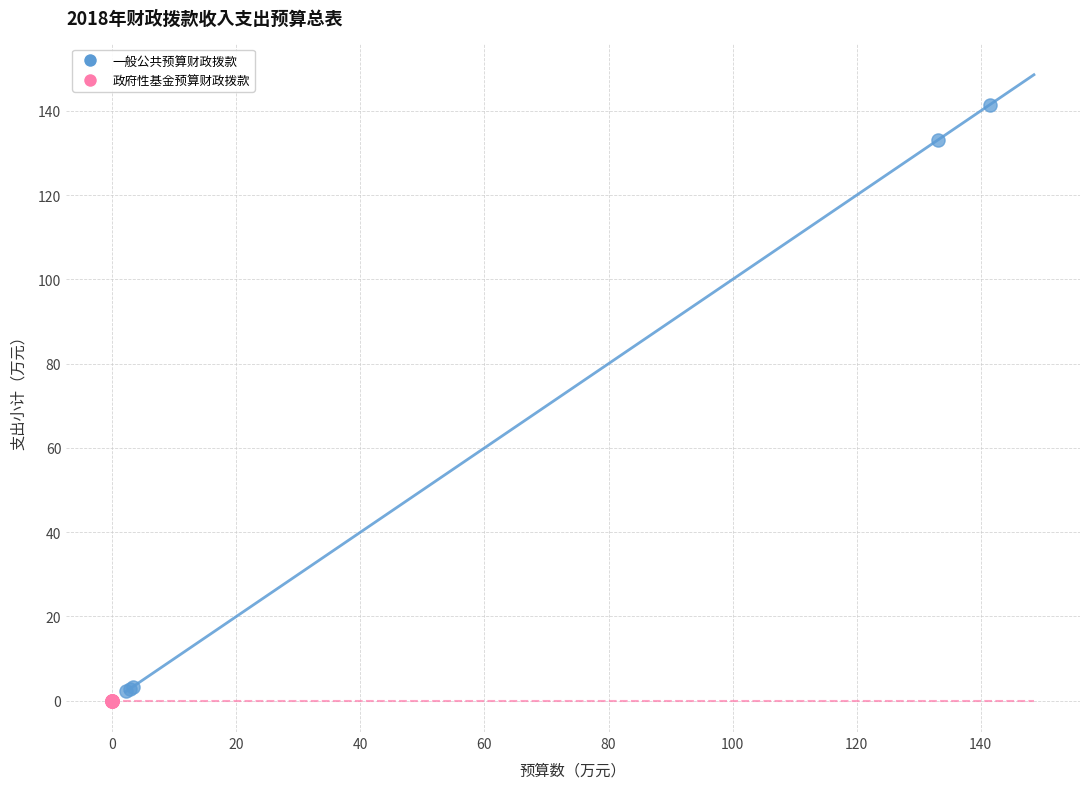

Which series contains the highest Y value?

一般公共预算财政拨款